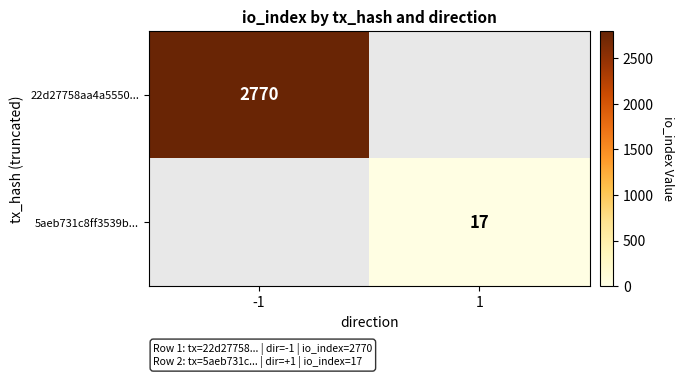

Which label corresponds to the smallest value in the chart?

1